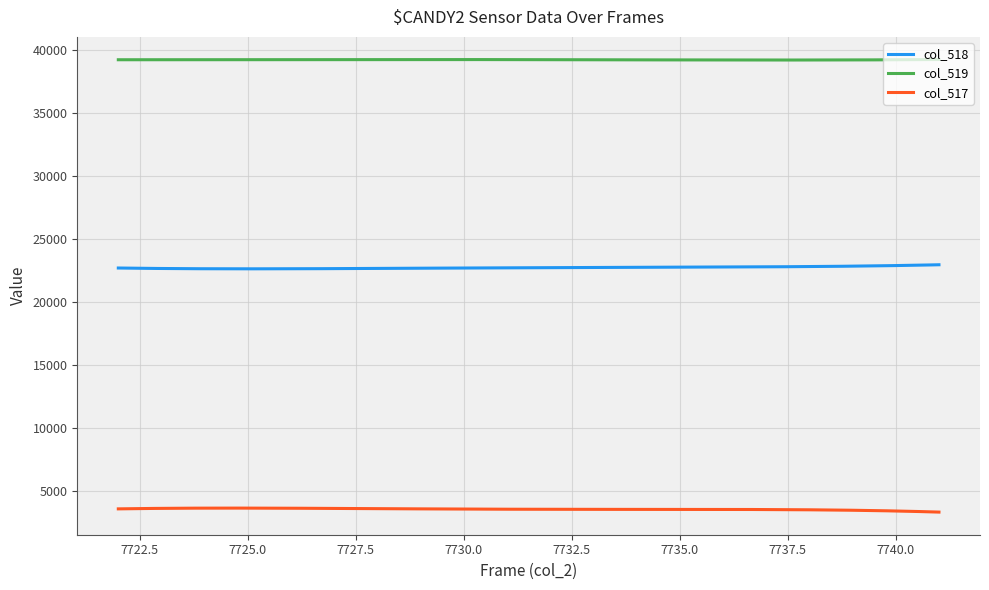

Which series has the largest total across all categories?

col_519